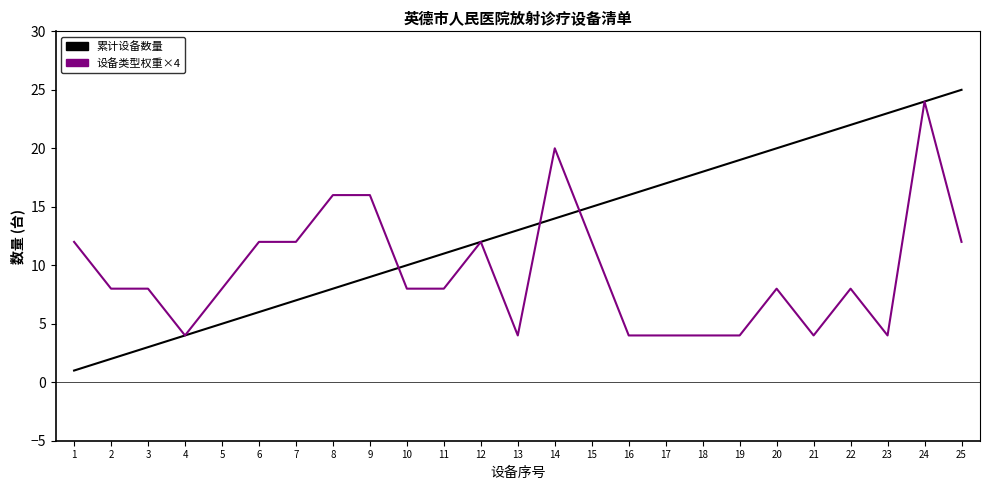

At which category is the sum across all series the highest?

24